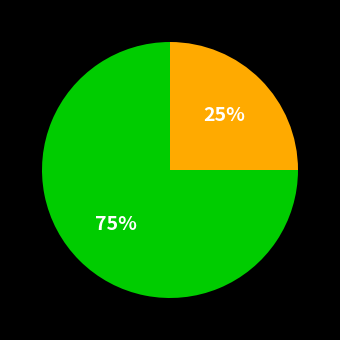

Is there a majority slice in this chart?

Yes